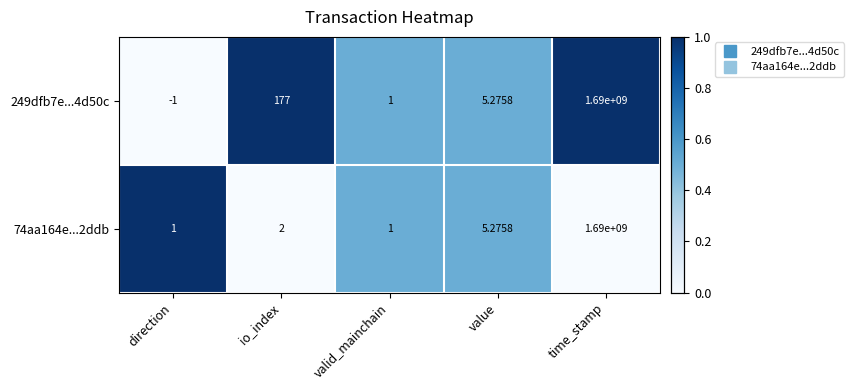

At which label does 249dfb7e...4d50c reach its peak?

time_stamp